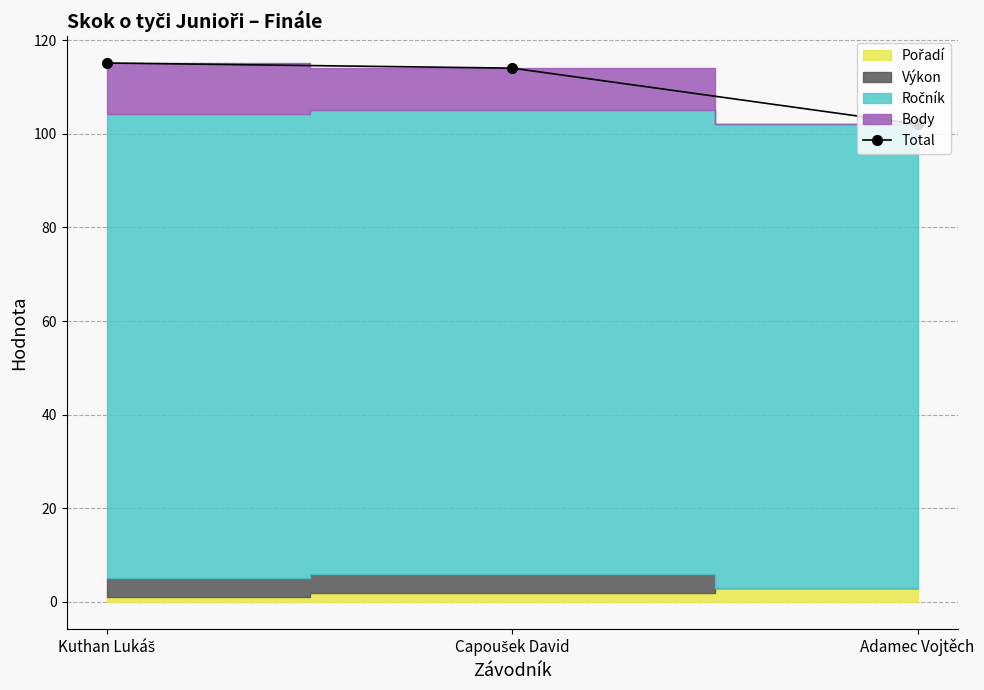

Which category has the highest value across all series?

Kuthan Lukáš